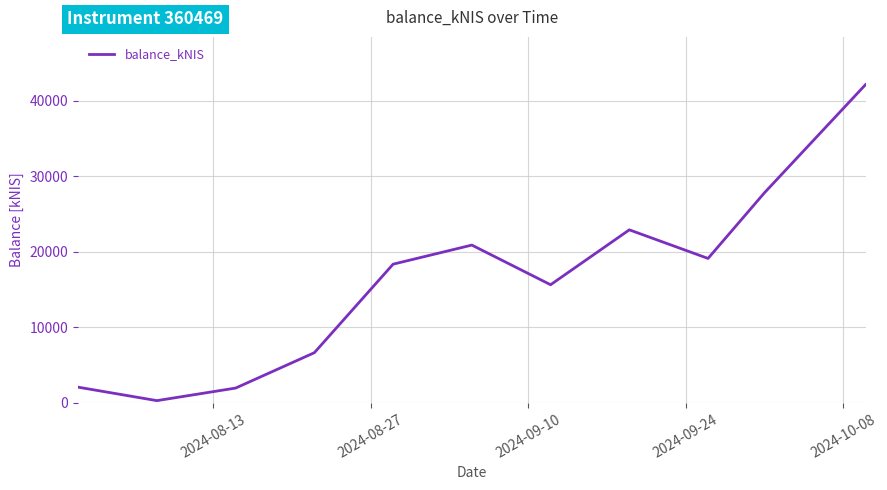

How many lines are shown in the chart?

1